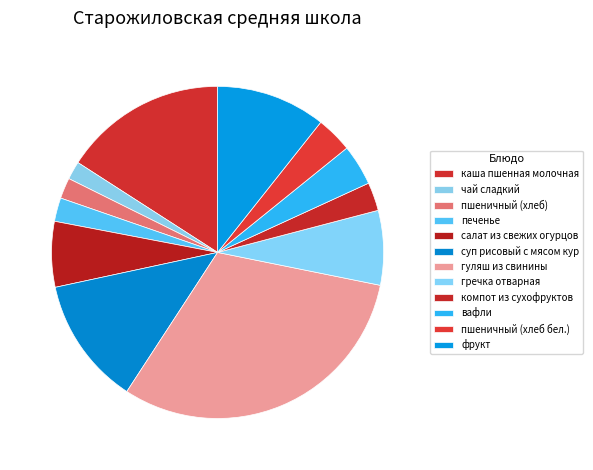

True or false: чай сладкий accounts for 2% of the total.

True